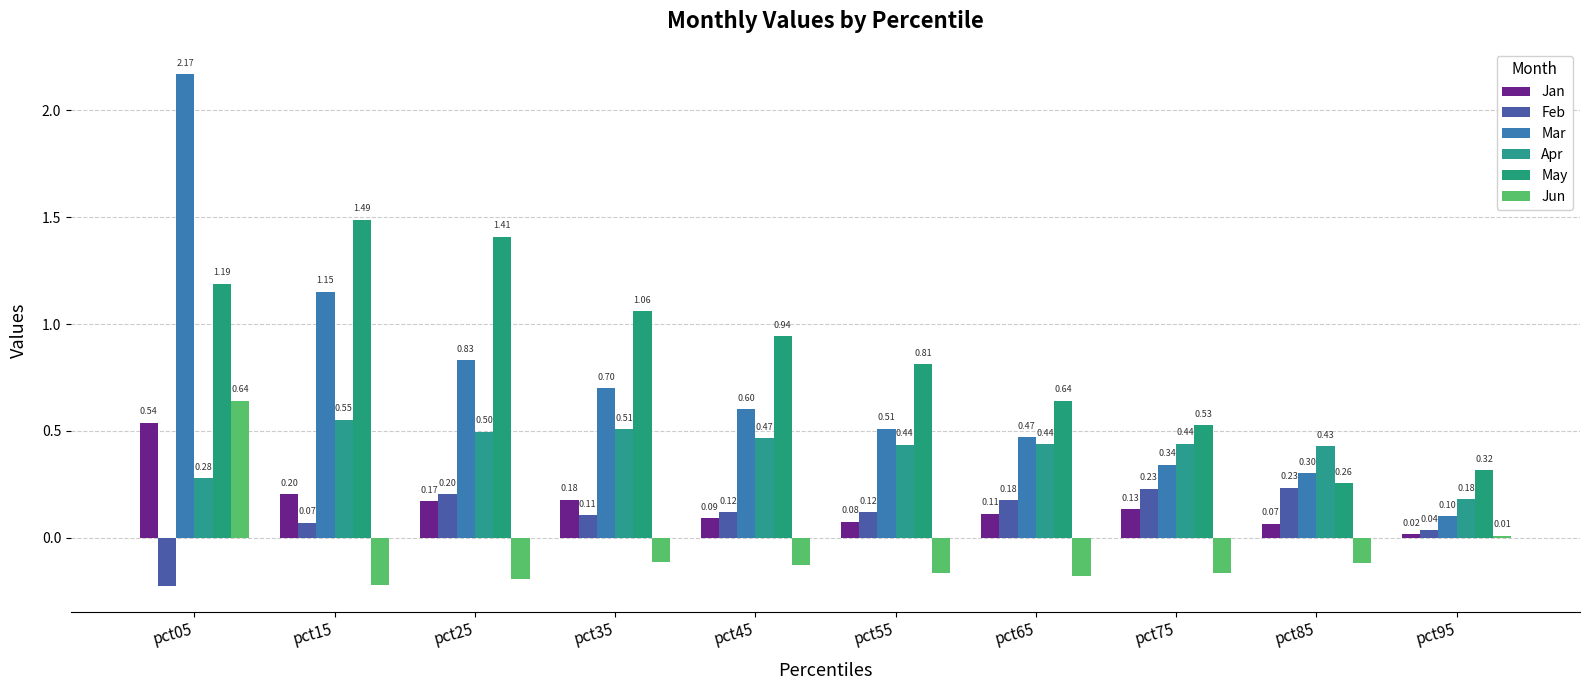

The value of May at pct15 is 1.5. True or false?

True